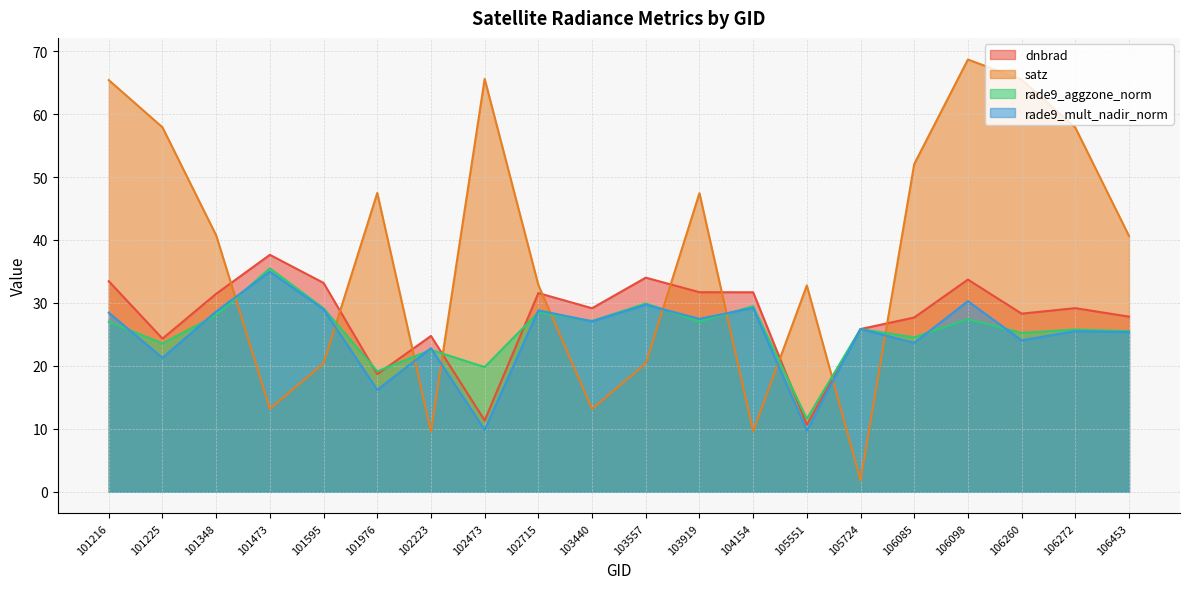

List the labels in order of satz value, largest first.

106098, 102473, 106260, 101216, 101225, 106272, 106085, 101976, 103919, 101348, 106453, 102715, 105551, 101595, 103557, 101473, 103440, 104154, 102223, 105724